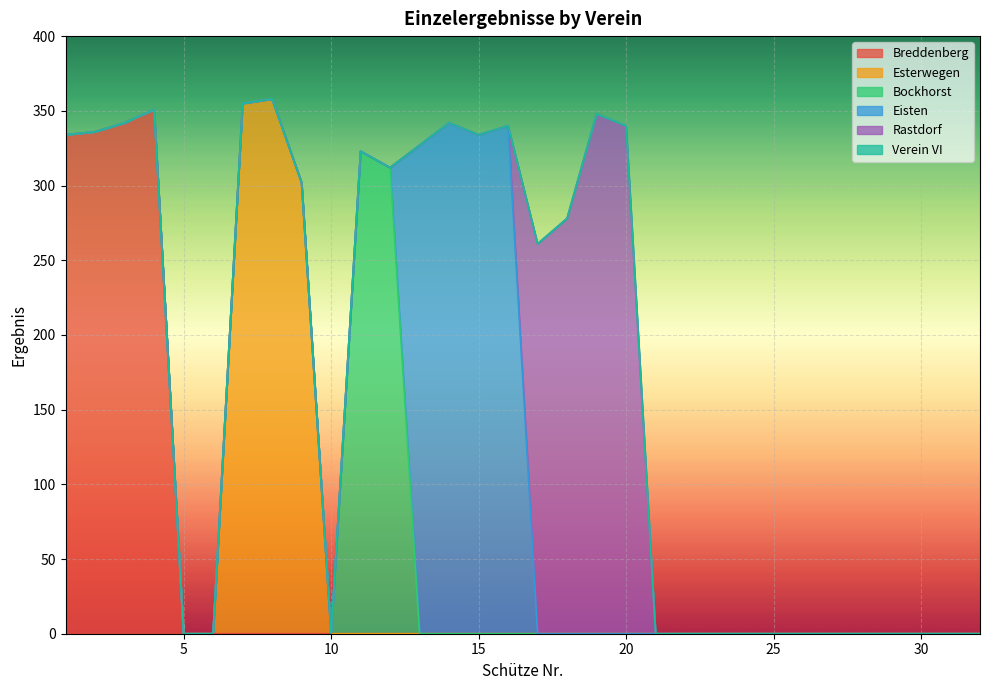

At which label is Eisten closest to 171?

13